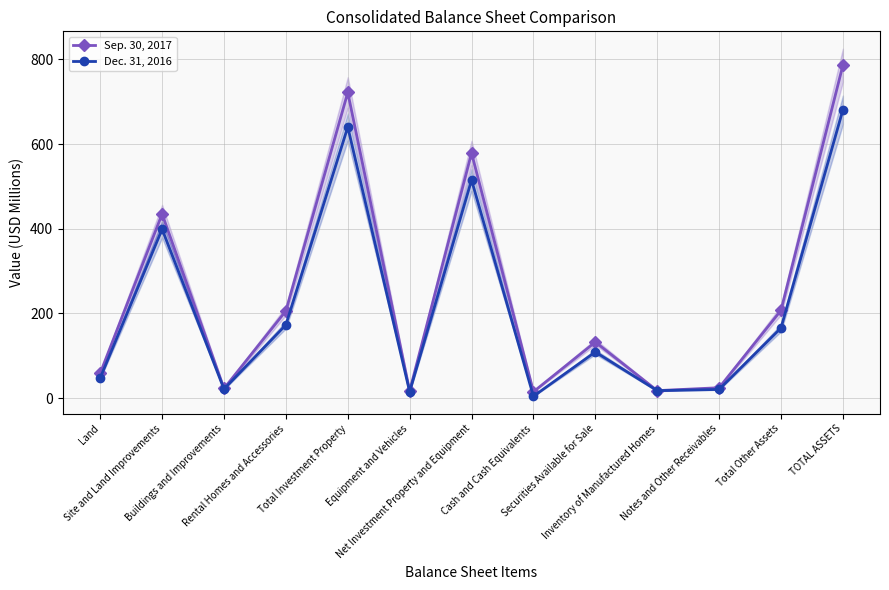

What is the sum of all Dec. 31, 2016 values?

2807.0